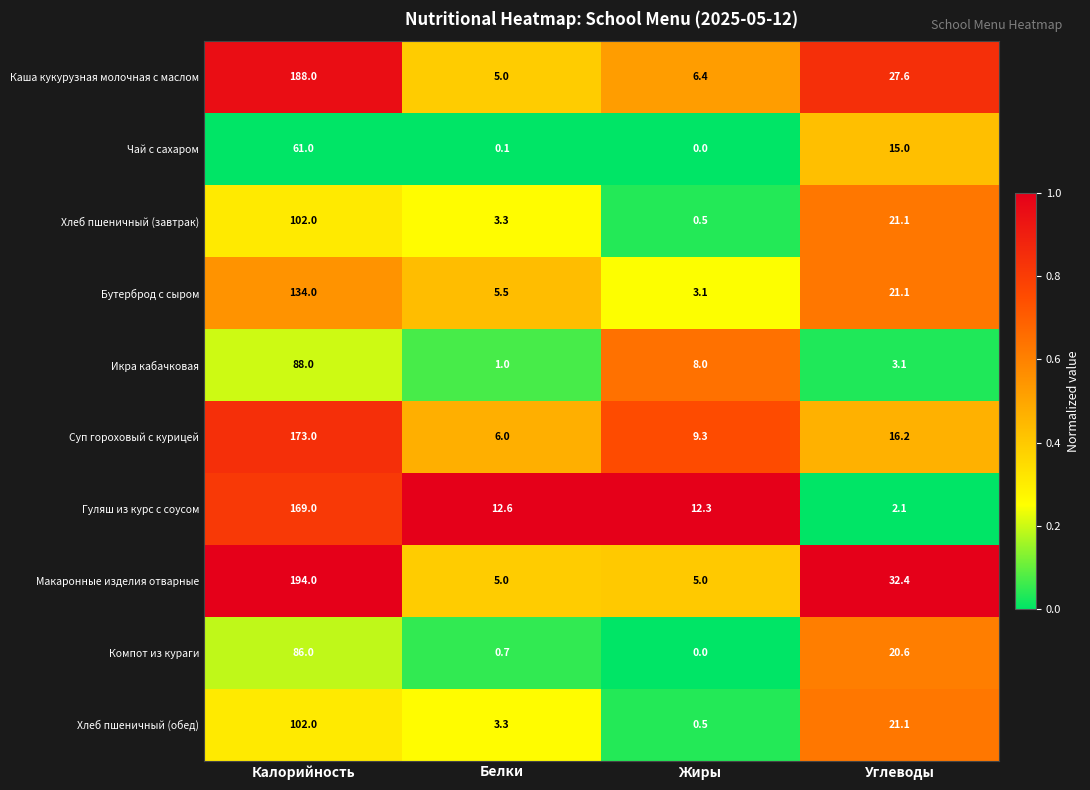

At which category is the sum across all series the highest?

Калорийность